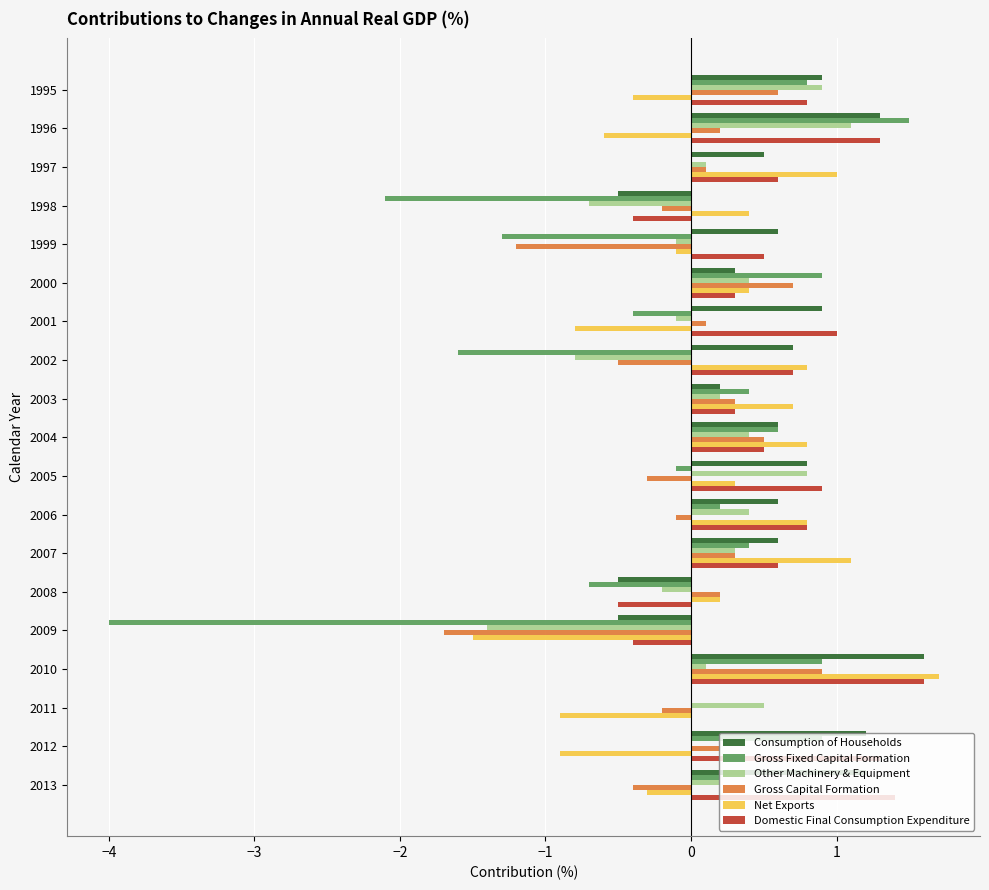

Is the value of Other Machinery & Equipment at 2000 greater than the value of Domestic Final Consumption Expenditure at 1996?

No